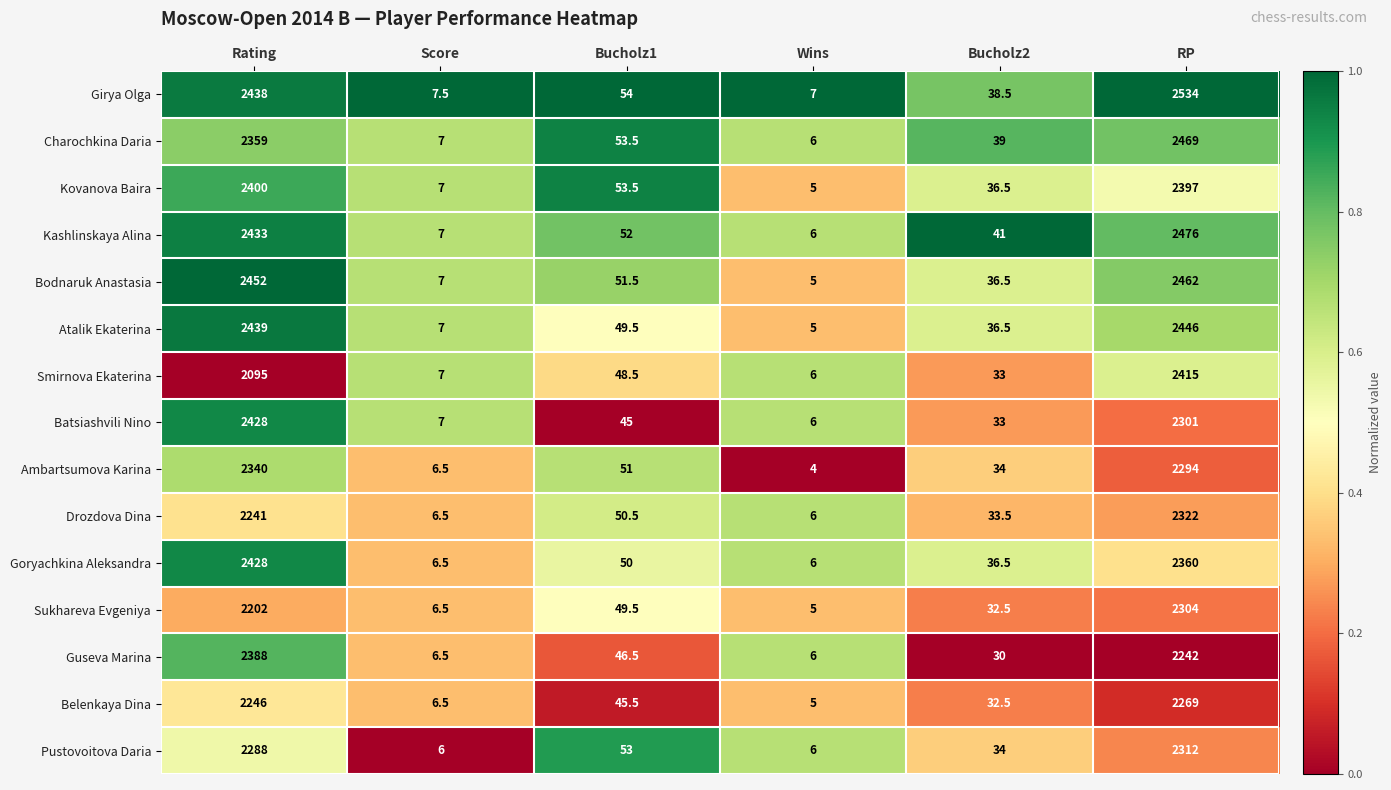

True or false: Atalik Ekaterina has a value of 1370.3 at RP.

False